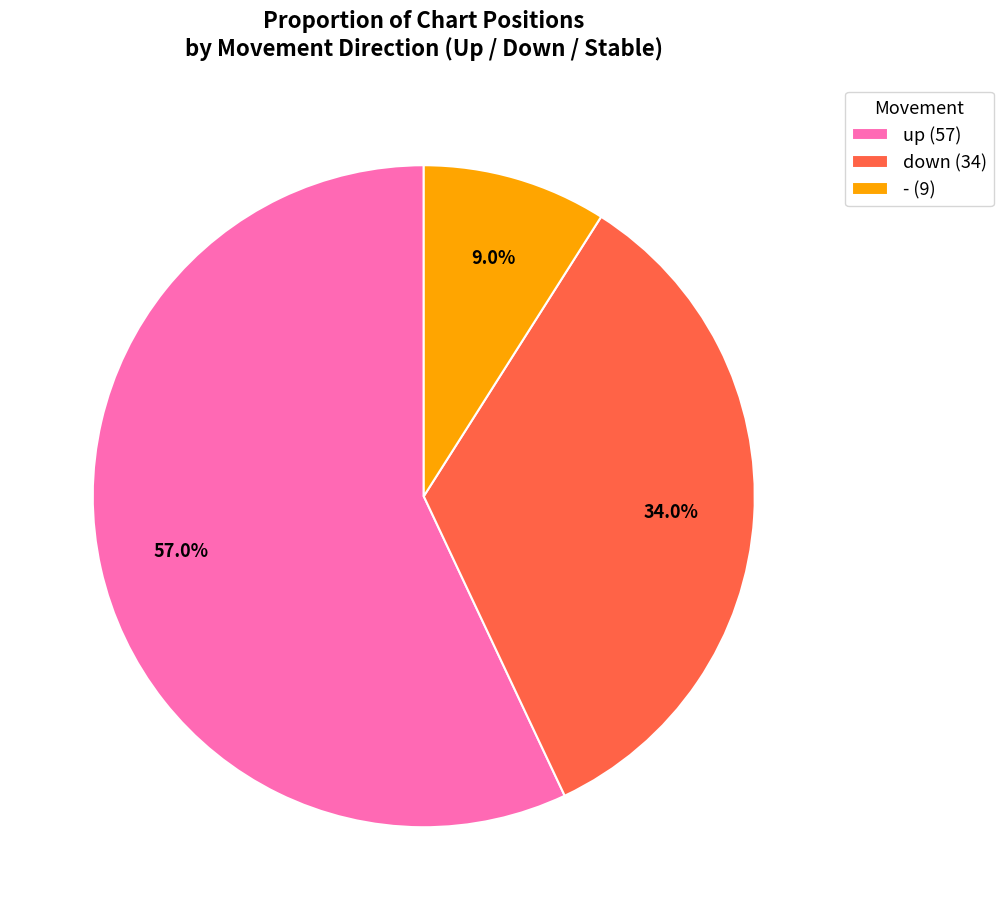

What is the ratio of the value at down (34) to the value at - (9)?

3.8